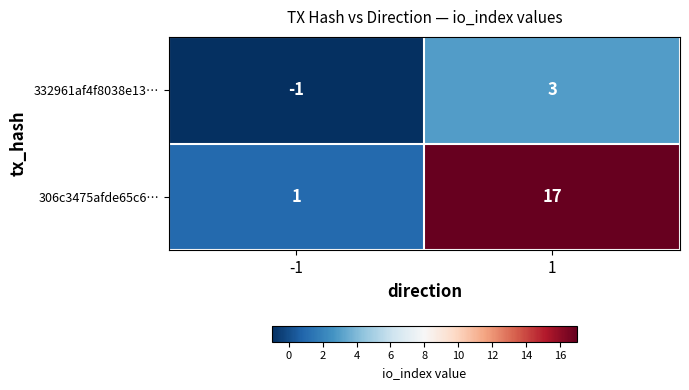

Reading left to right, extract all data points from this chart.

332961af4f8038e13…: -1=-1	1=3
306c3475afde65c6…: -1=1	1=17